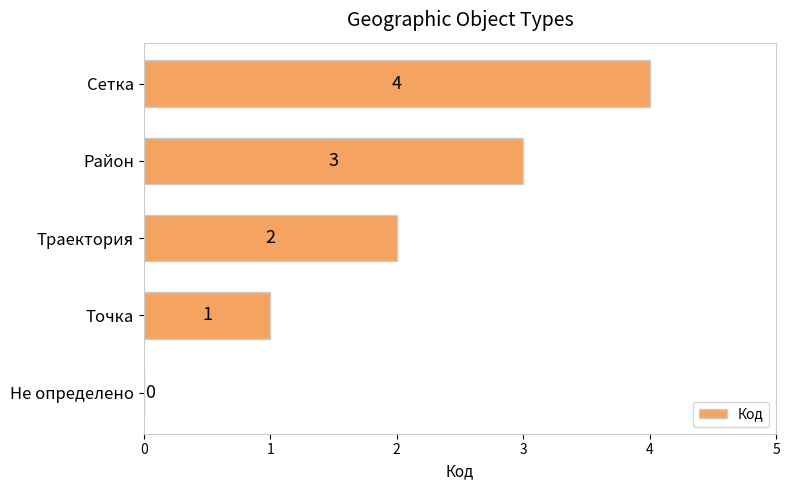

Which has a higher value, Сетка or Не определено?

Сетка